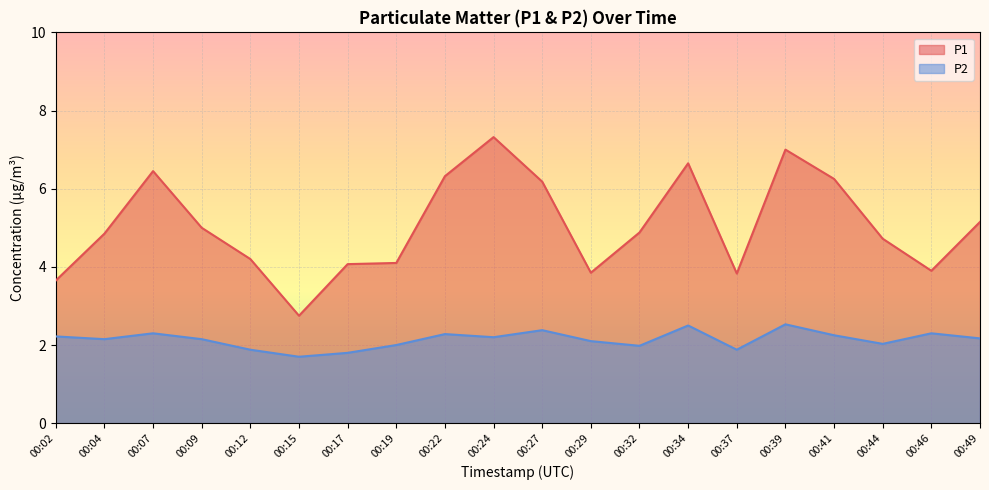

How many lines are shown in the chart?

2